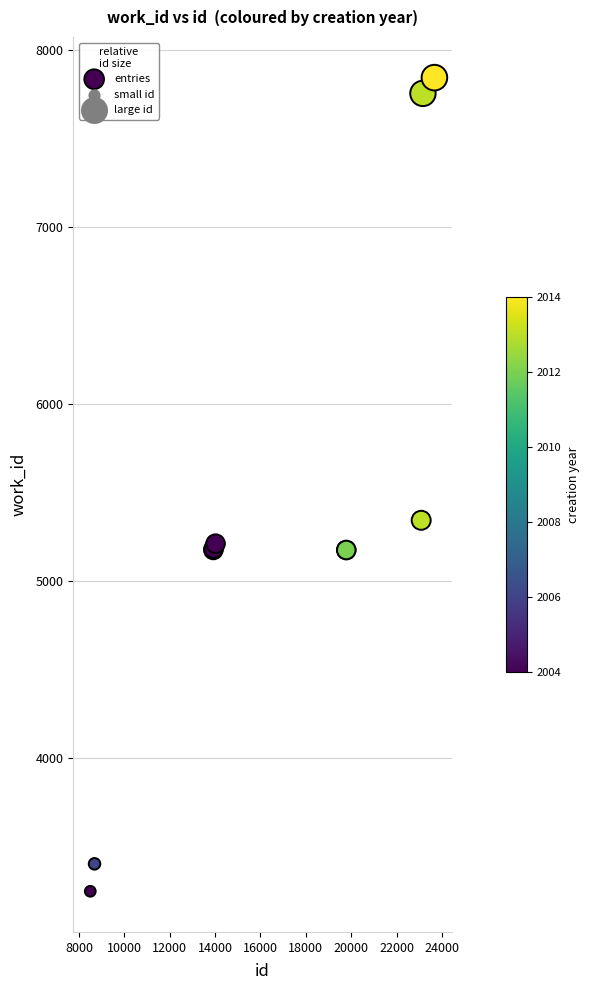

What Y value in the scatter plot is closest to 5545?

5343